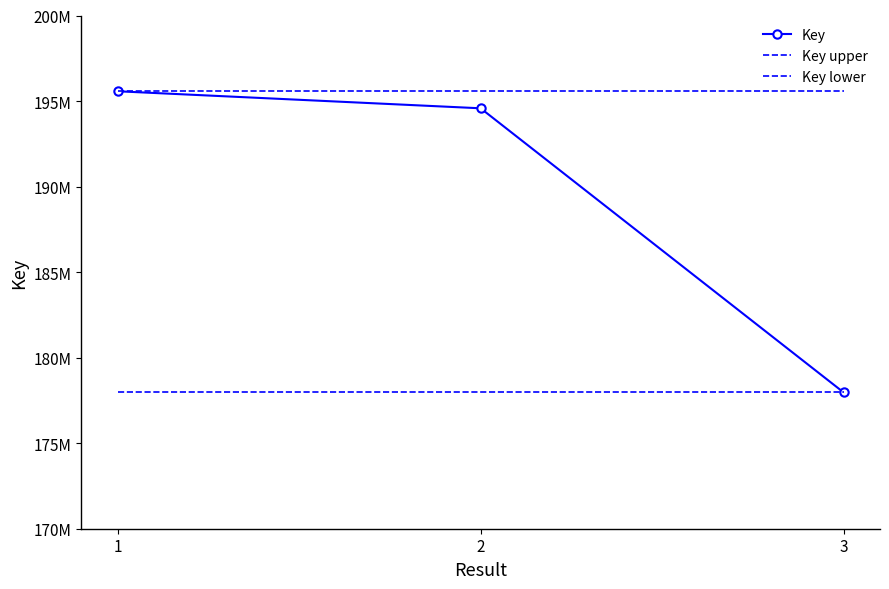

Rank the series at 2 from highest to lowest value.

Key upper, Key, Key lower